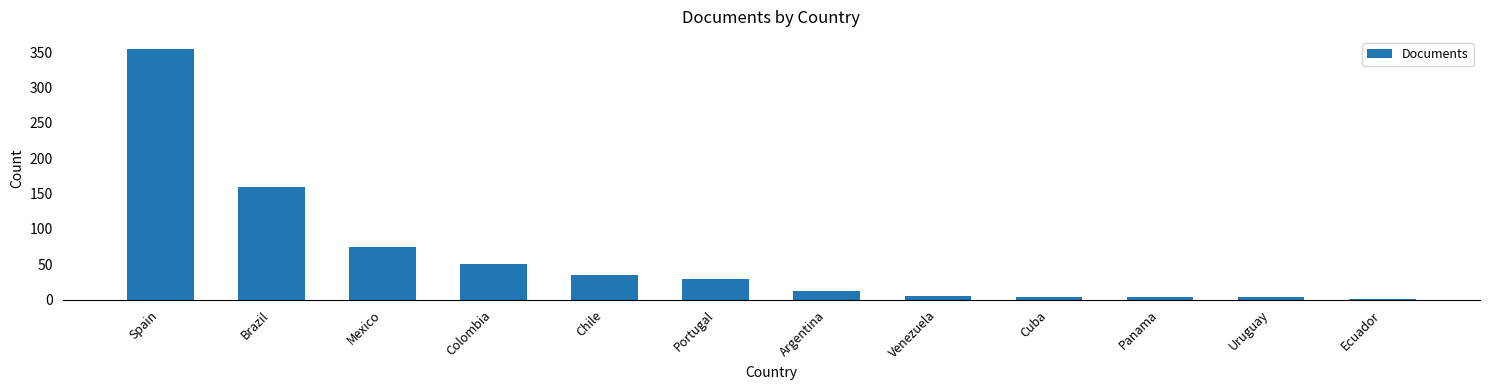

Count the number of categories in the chart.

12